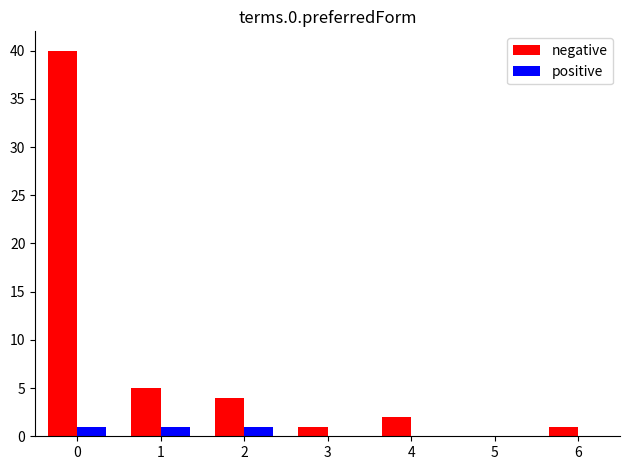

Which series has the largest total across all categories?

negative